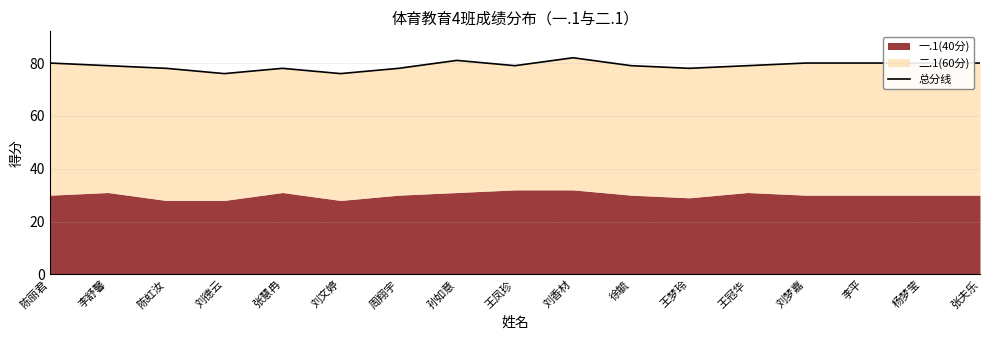

Count the values in the range 78 to 80.

13